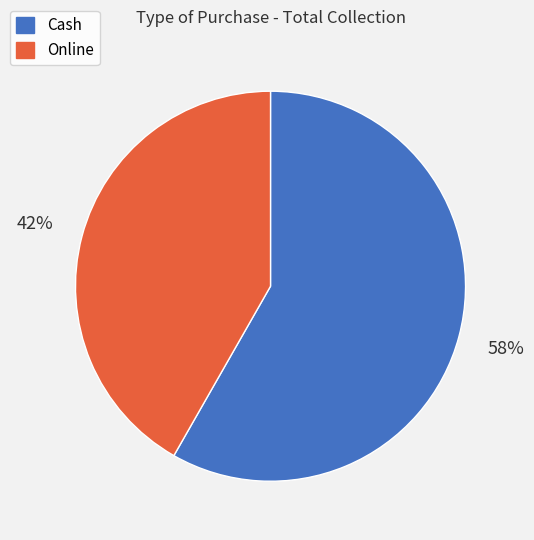

Between Cash and Online, which is larger?

Cash